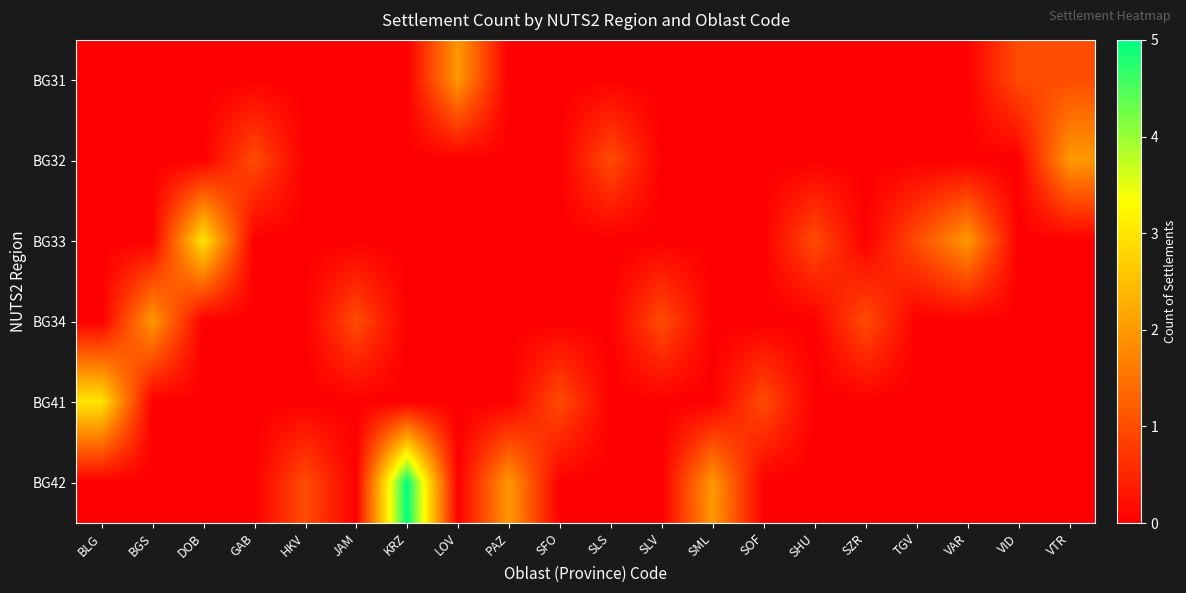

Which series changed the most between SLS and SHU?

BG32